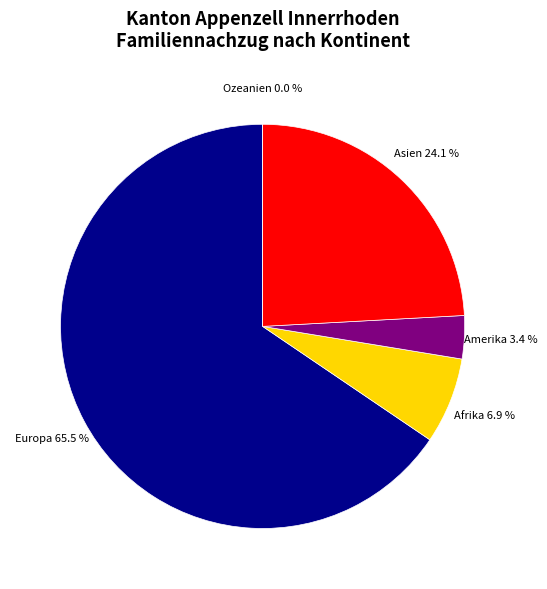

Is it true that Ozeanien is 1% of the pie?

False